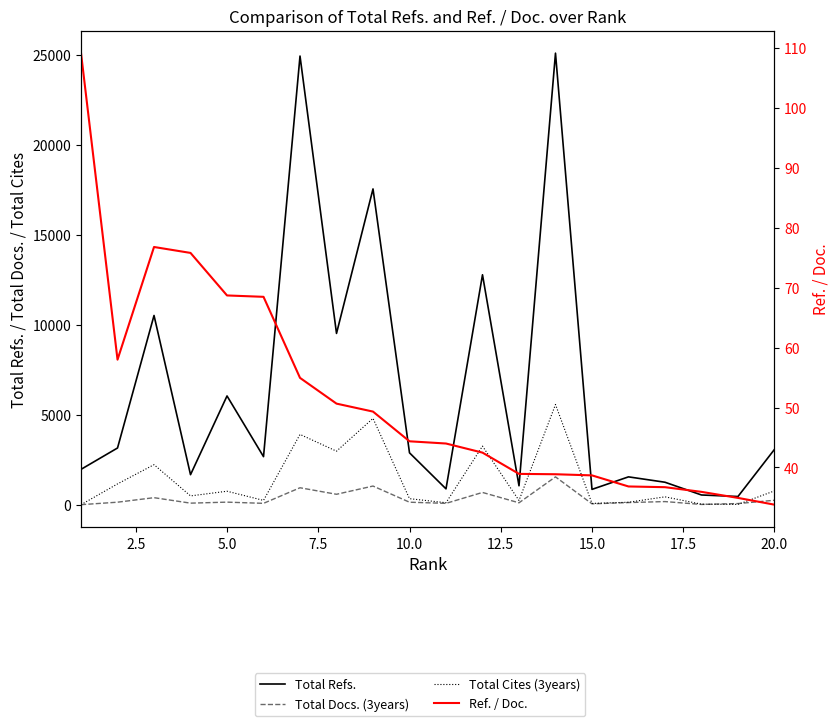

How many values in the Ref. / Doc. series exceed 44?

10